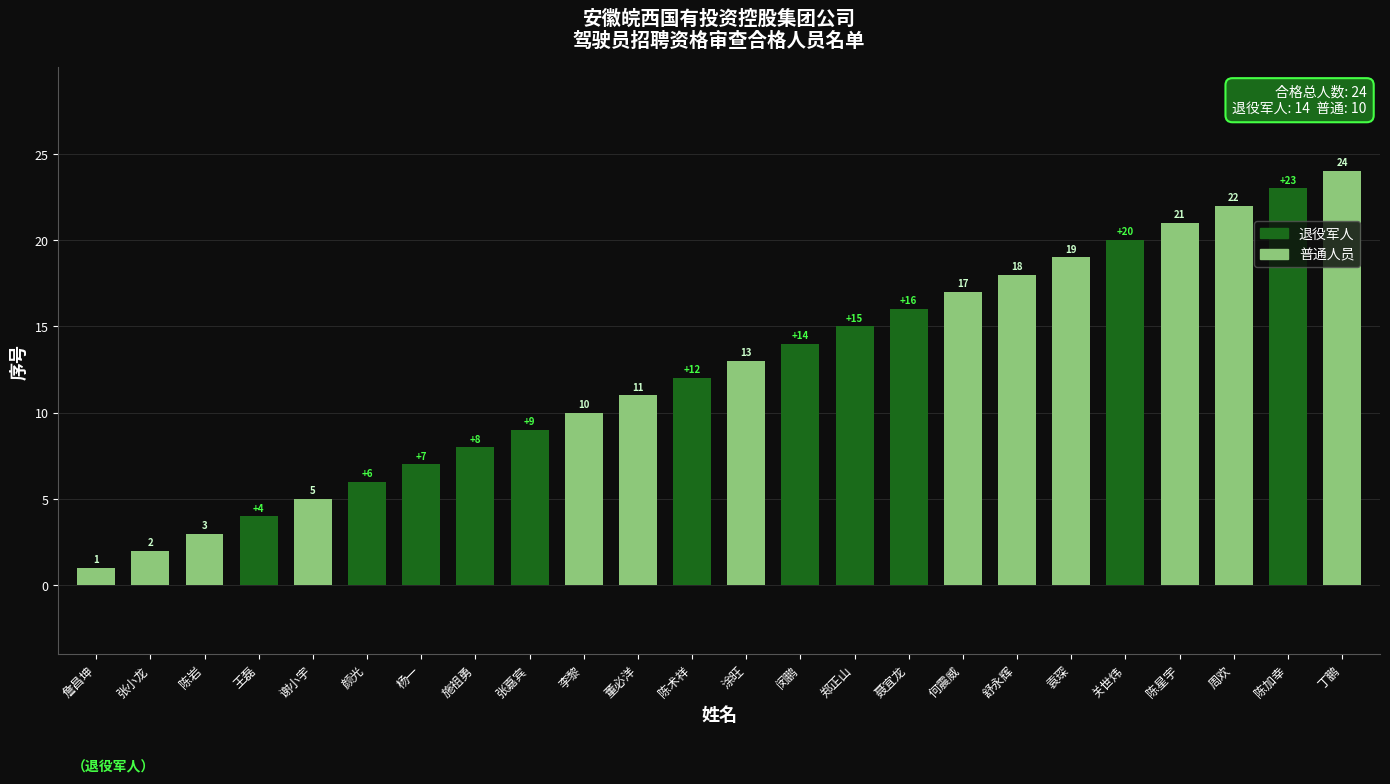

What is the change in value from 陈术祥 to 聂宜龙?

+4